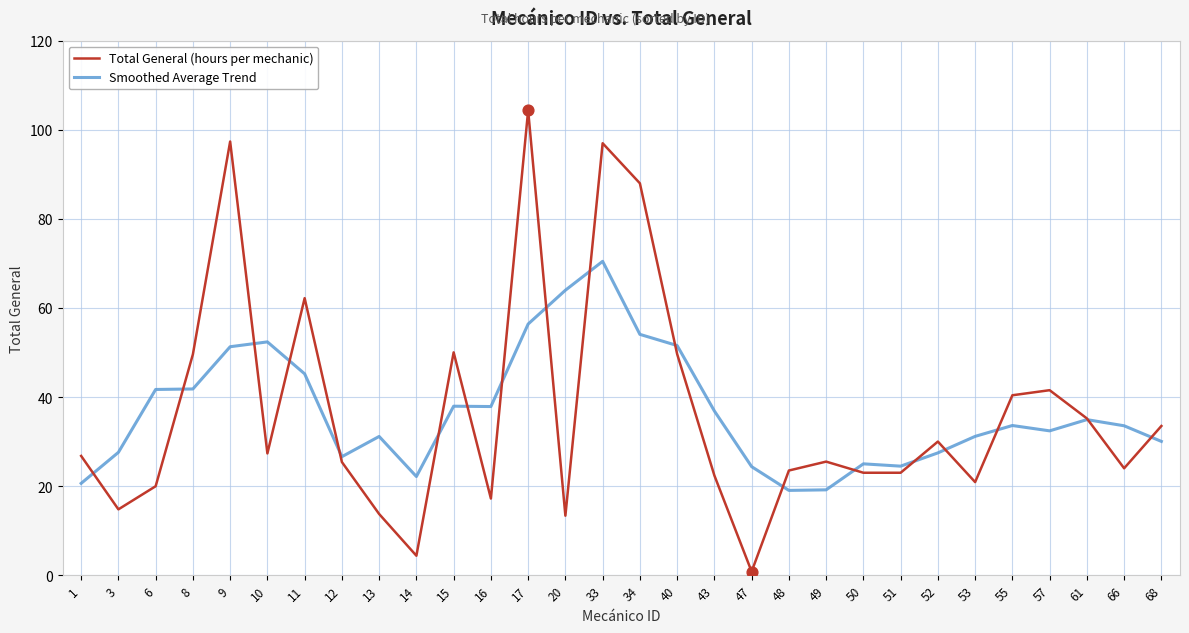

What is the difference between the highest and lowest values at 11?

17.0